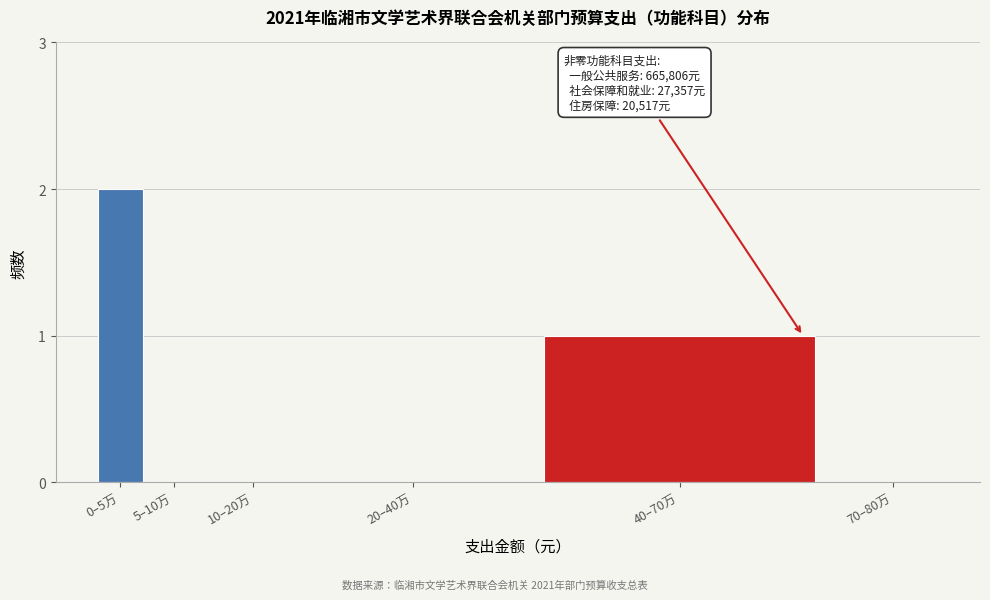

Reading left to right, transcribe all the data shown in this chart.

0–5万=2	5–10万=0	10–20万=0	20–40万=0	40–70万=1	70–80万=0